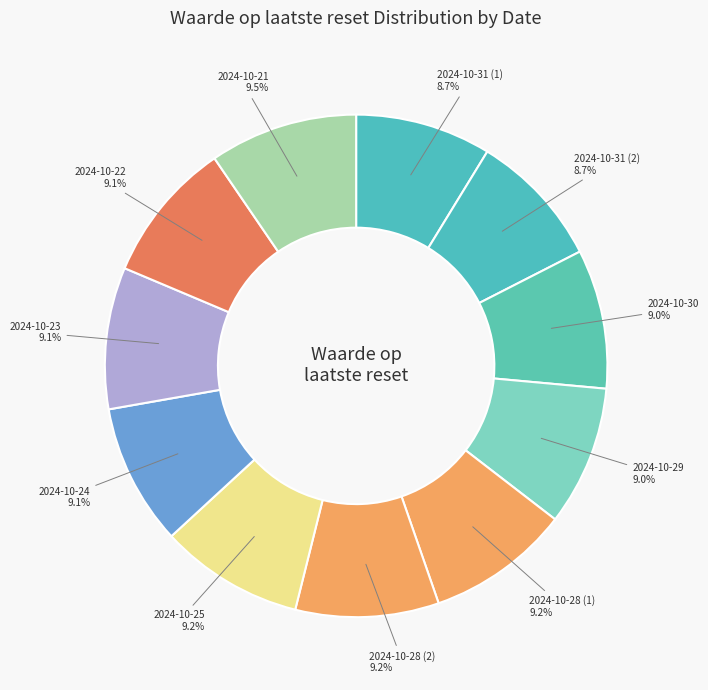

Approximately how many times larger is the value at 2024-10-21 compared to 2024-10-28 (2)?

1.0